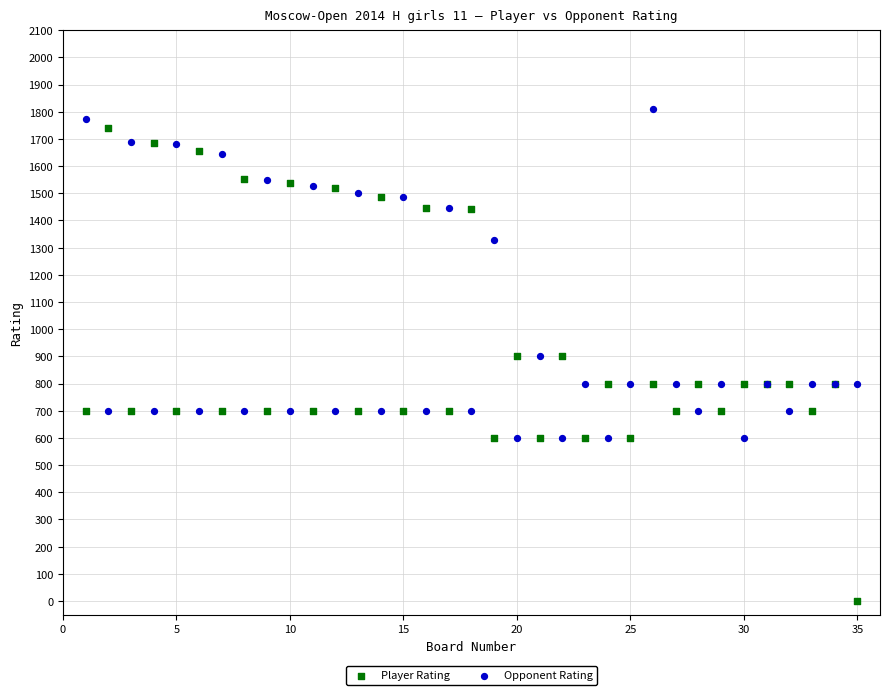

Which series contains the highest Y value?

Opponent Rating